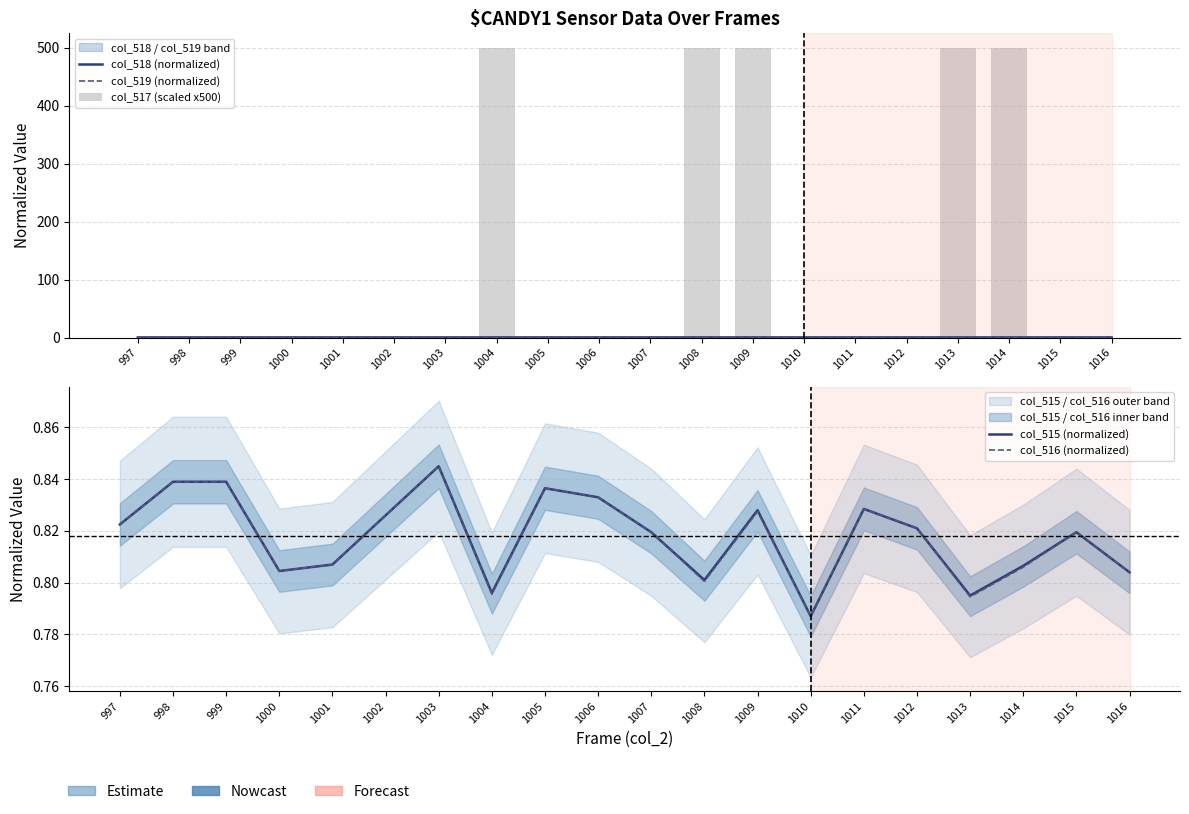

What is the sum of the col_515 (normalized) values at 1007 and 1009?

1.6